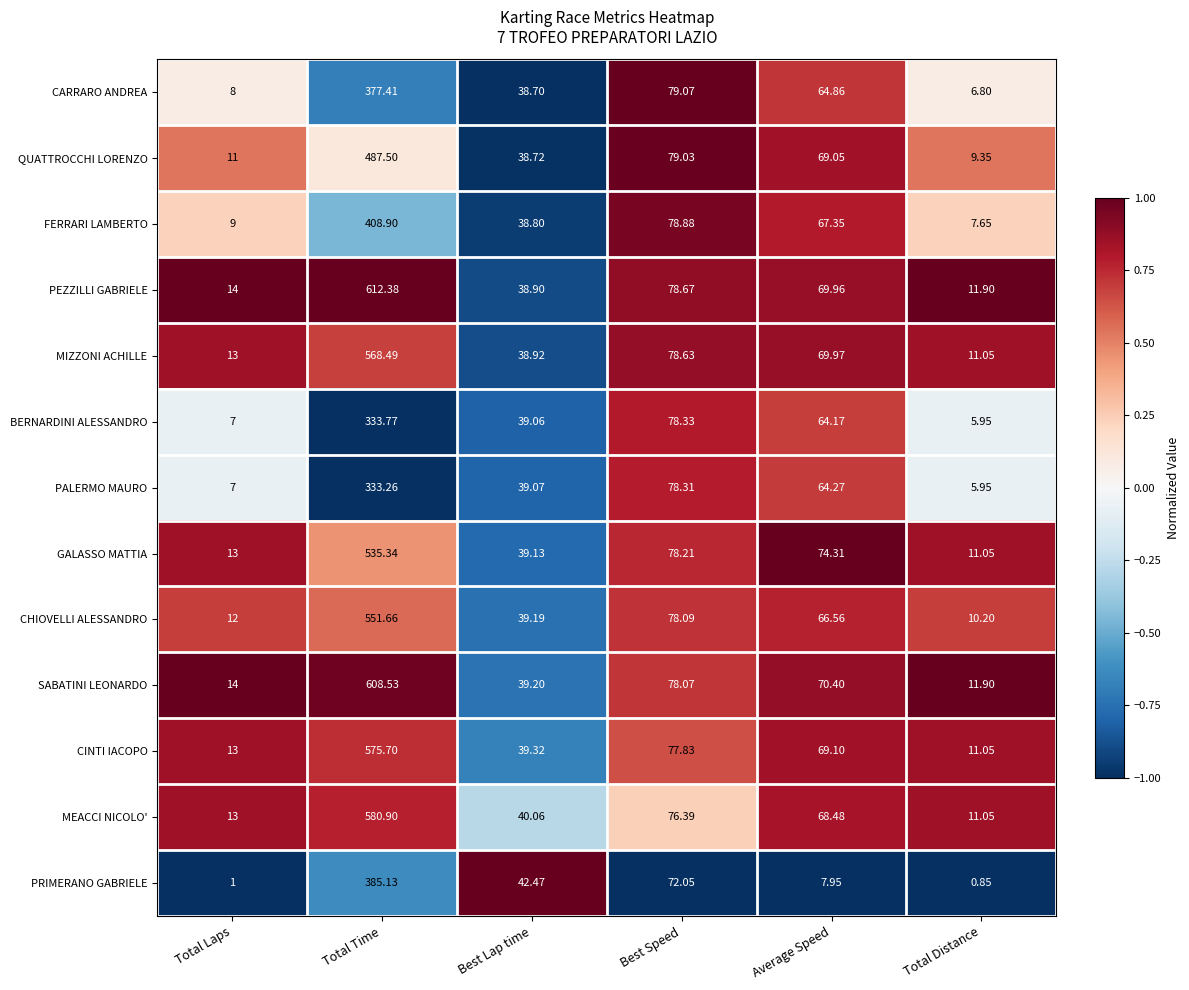

How many categories are shown in the chart?

6